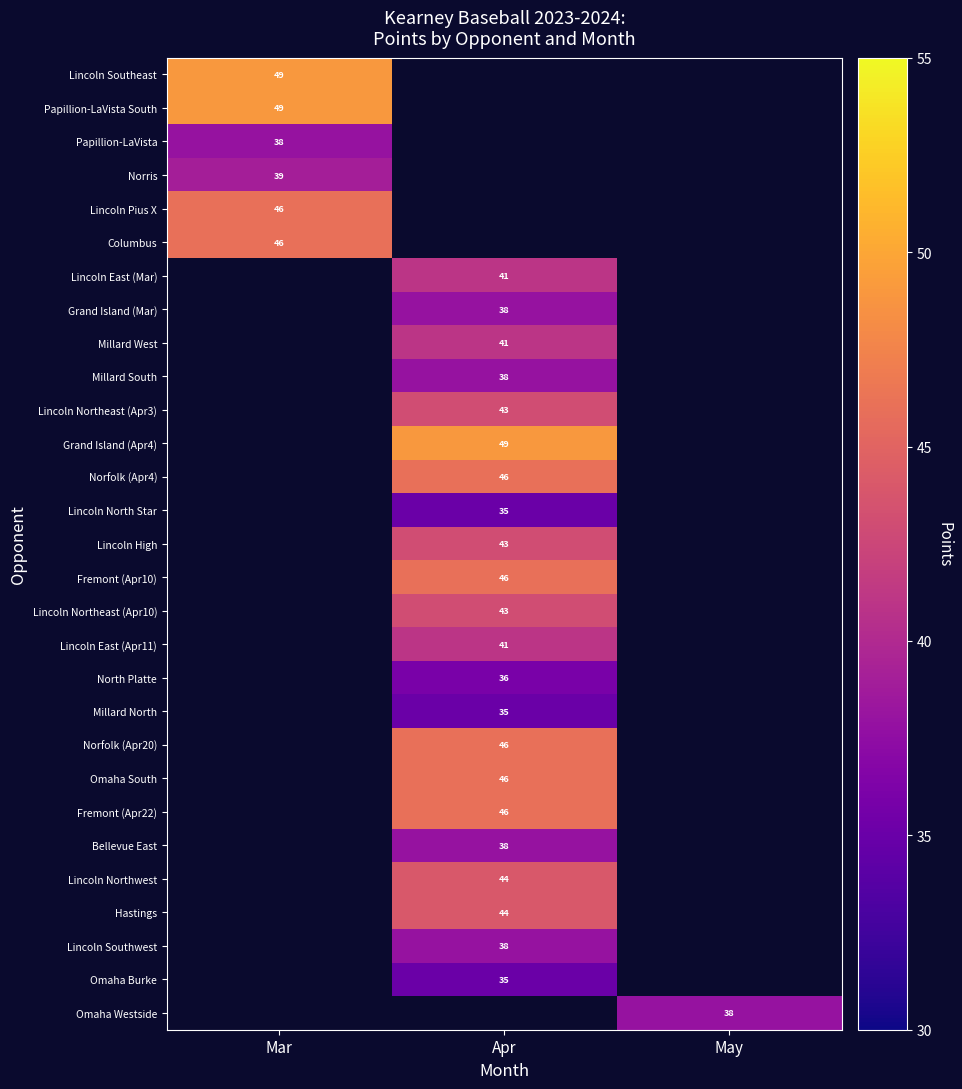

Is it true that Hastings equals 23 at Apr?

False